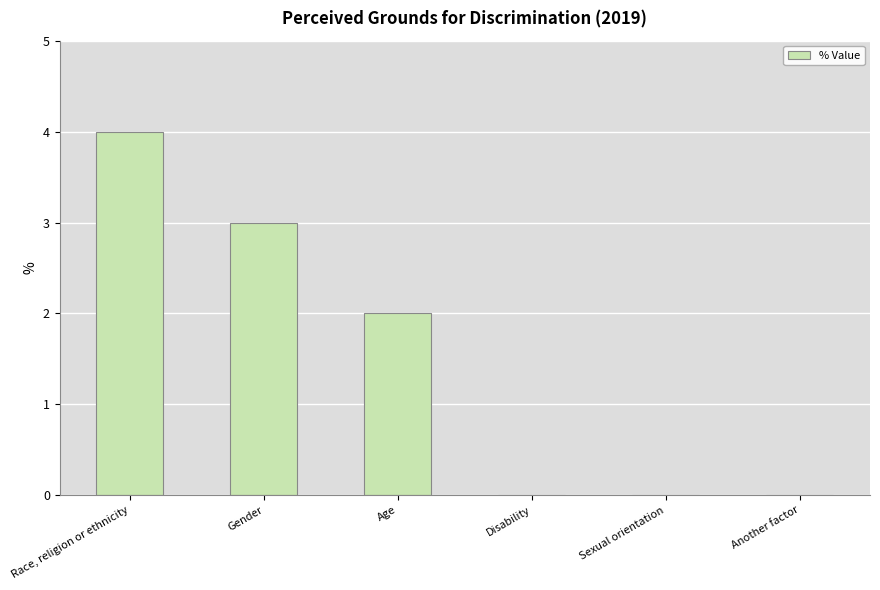

How many distinct data groups are displayed?

1